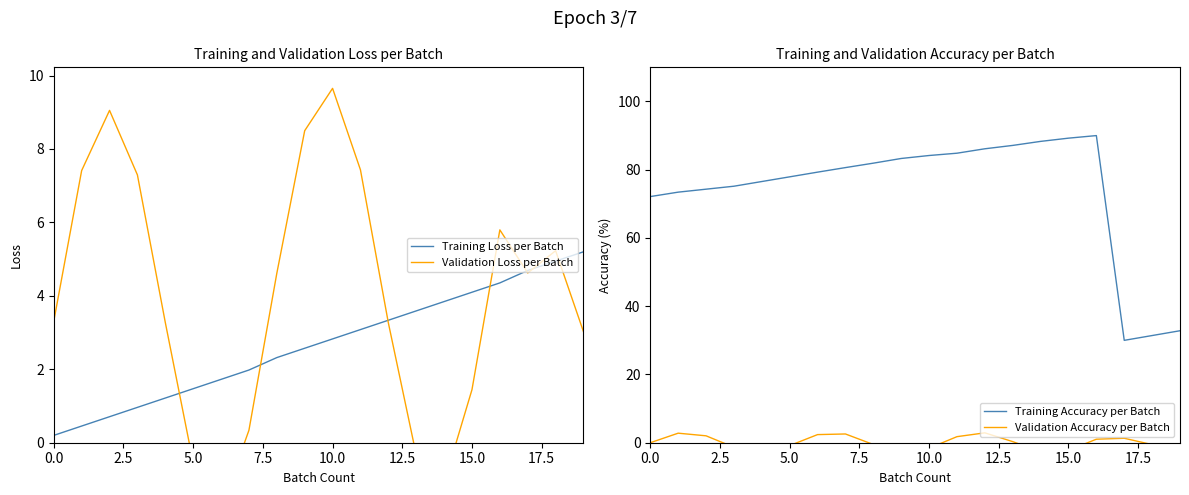

What is the label of the 13th point from the left?

12